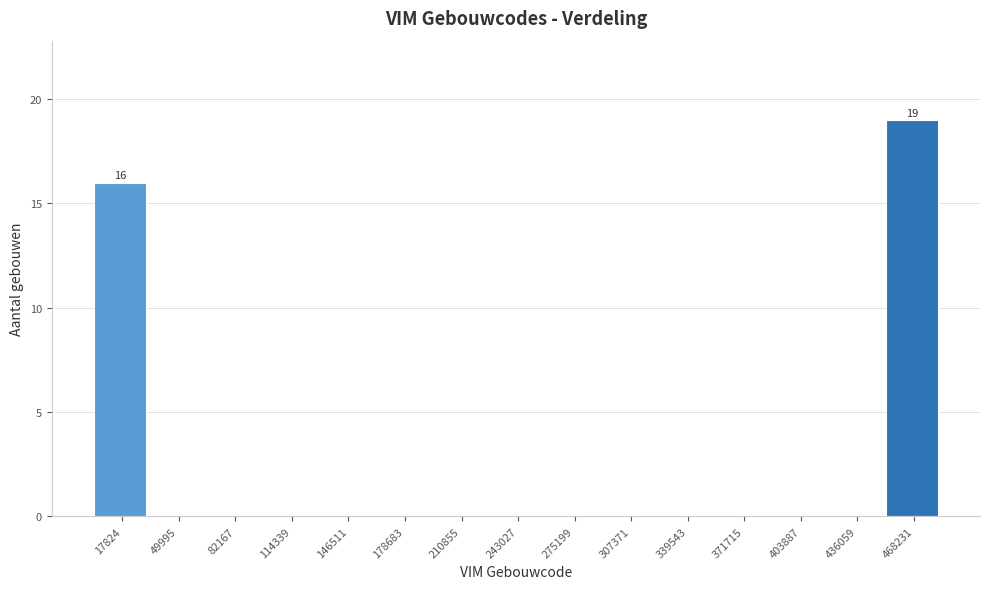

Reading left to right, list all the values displayed in this chart.

17824=16	49995=0	82167=0	114339=0	146511=0	178683=0	210855=0	243027=0	275199=0	307371=0	339543=0	371715=0	403887=0	436059=0	468231=19